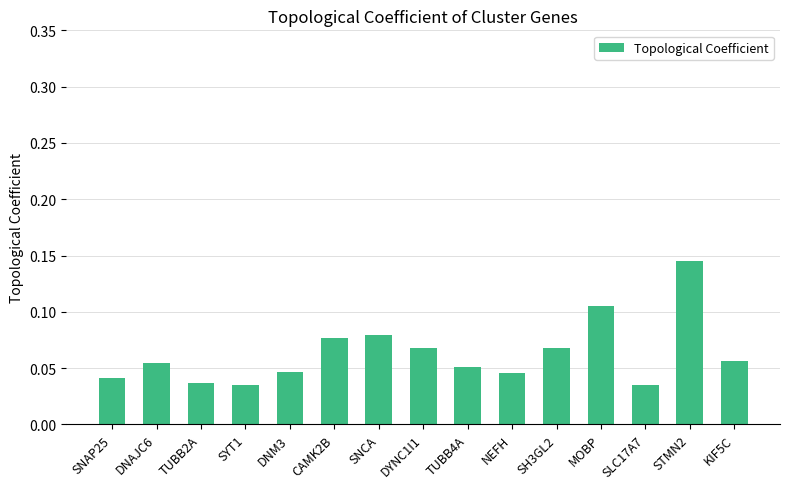

Is it true that the value at TUBB2A is 0.1?

False